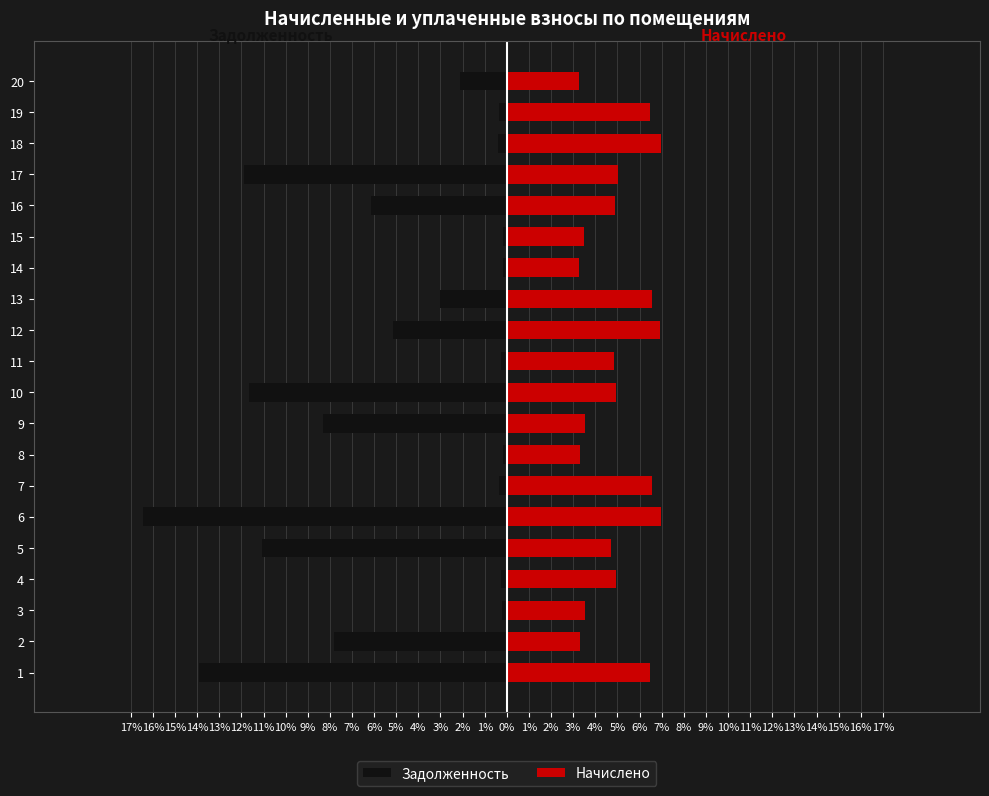

The value of Задолженность at 10 is -8.1. True or false?

False